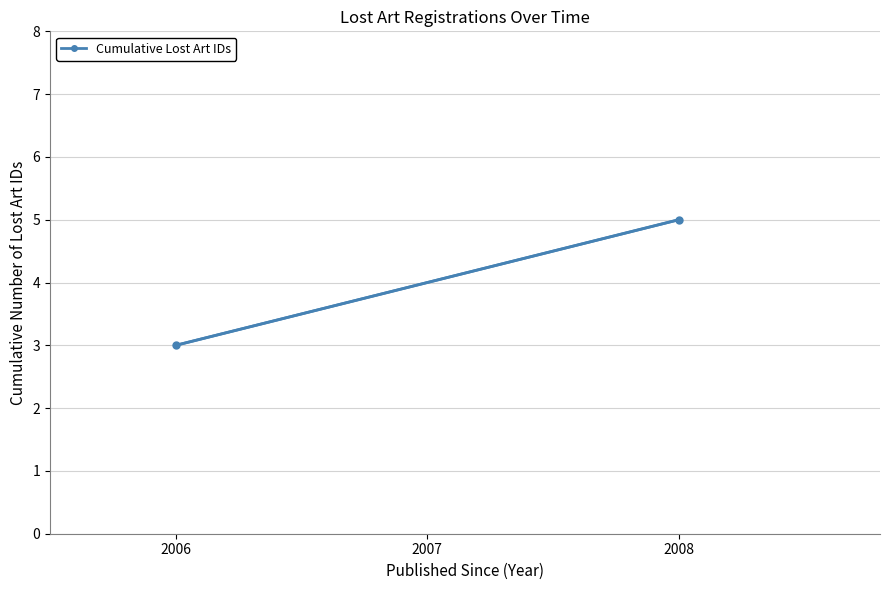

How many lines are shown in the chart?

1